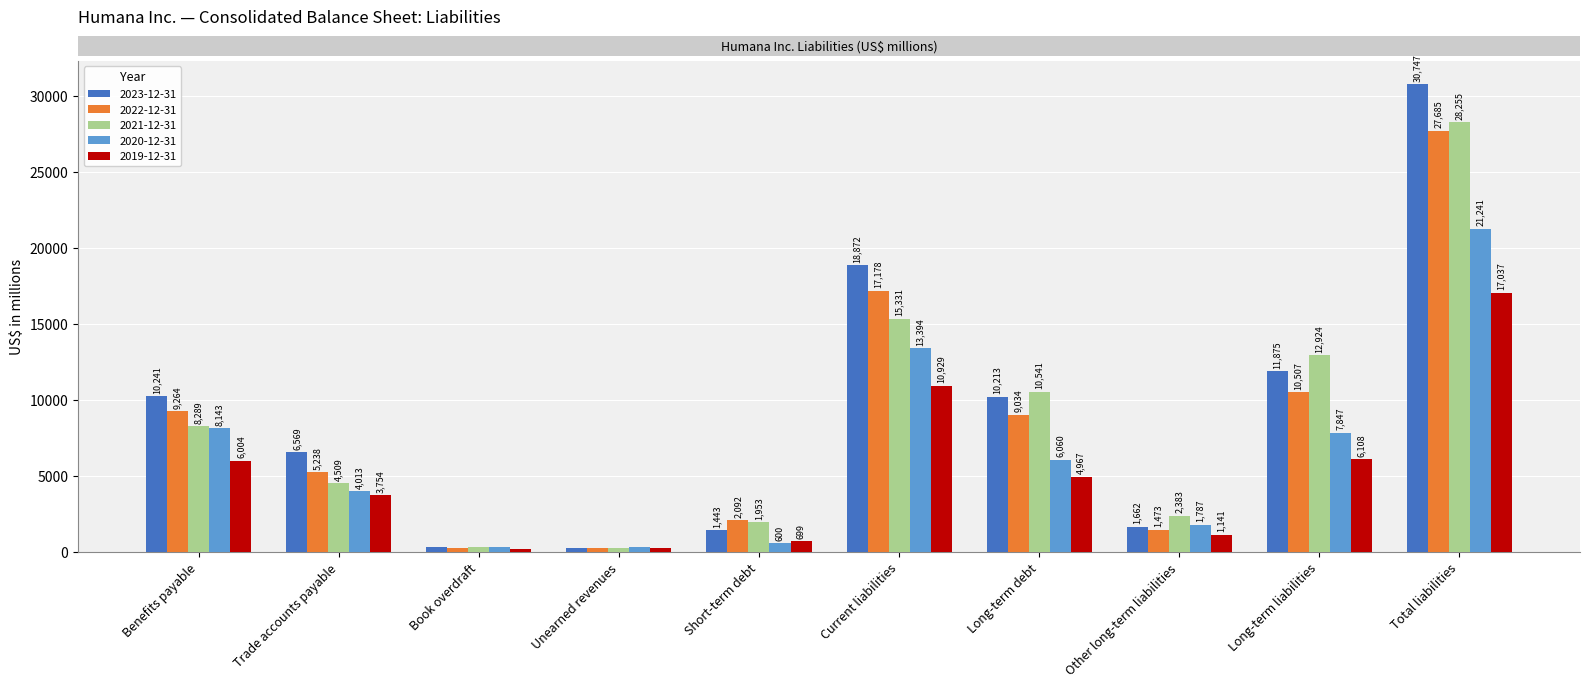

Which series has the largest total across all categories?

2023-12-31